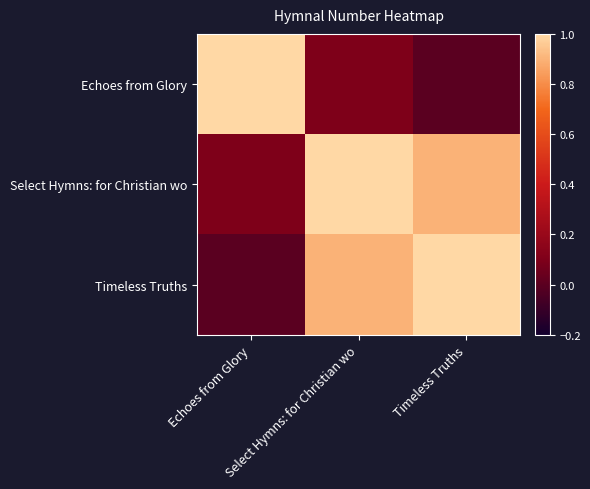

Between Select Hymns: for Christian wo and Echoes from Glory, which is larger?

Echoes from Glory